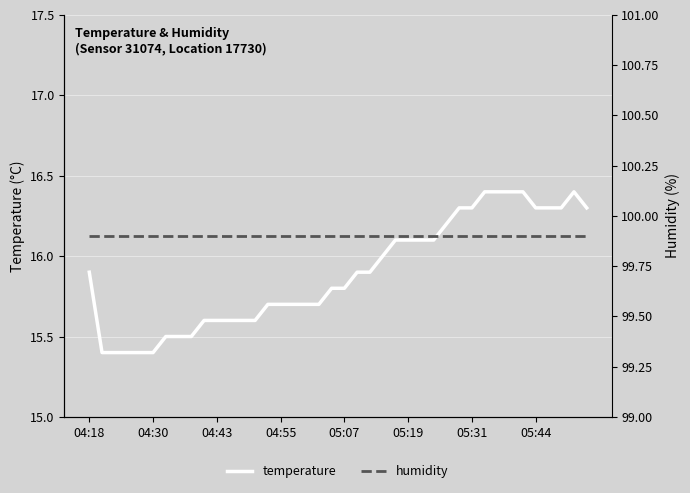

What is the maximum value for temperature?

16.4